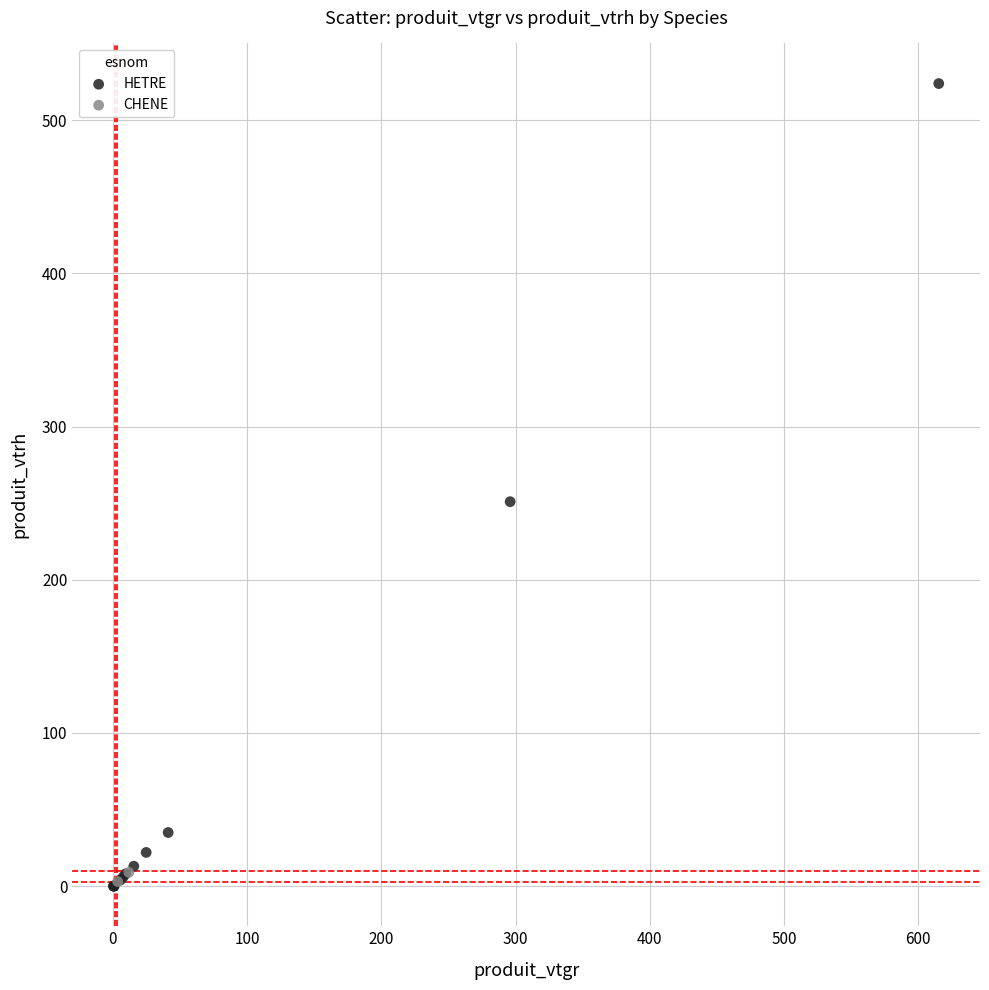

What are all the series names shown in the legend?

HETRE, CHENE